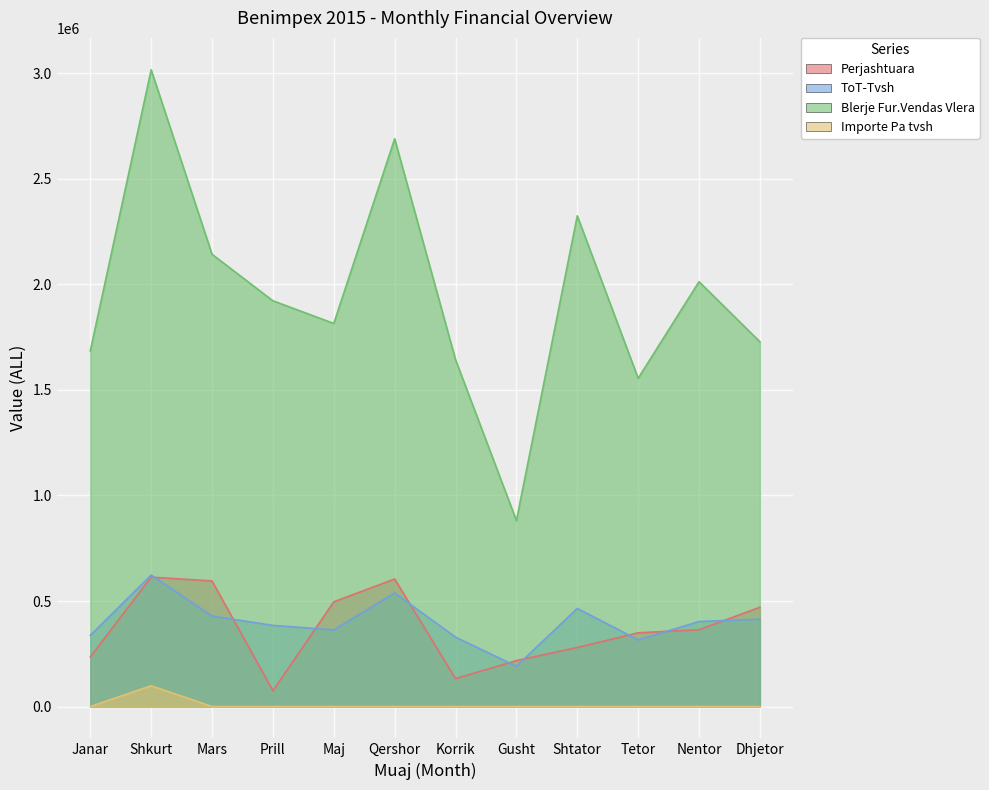

What is the lowest value of the ToT-Tvsh series?

190844